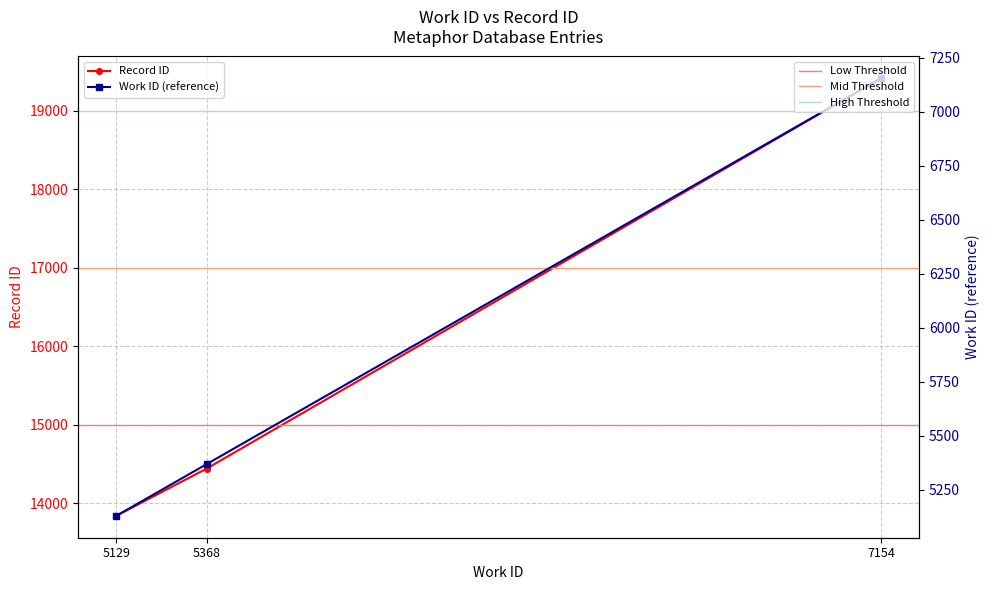

Which series has the largest total across all categories?

id